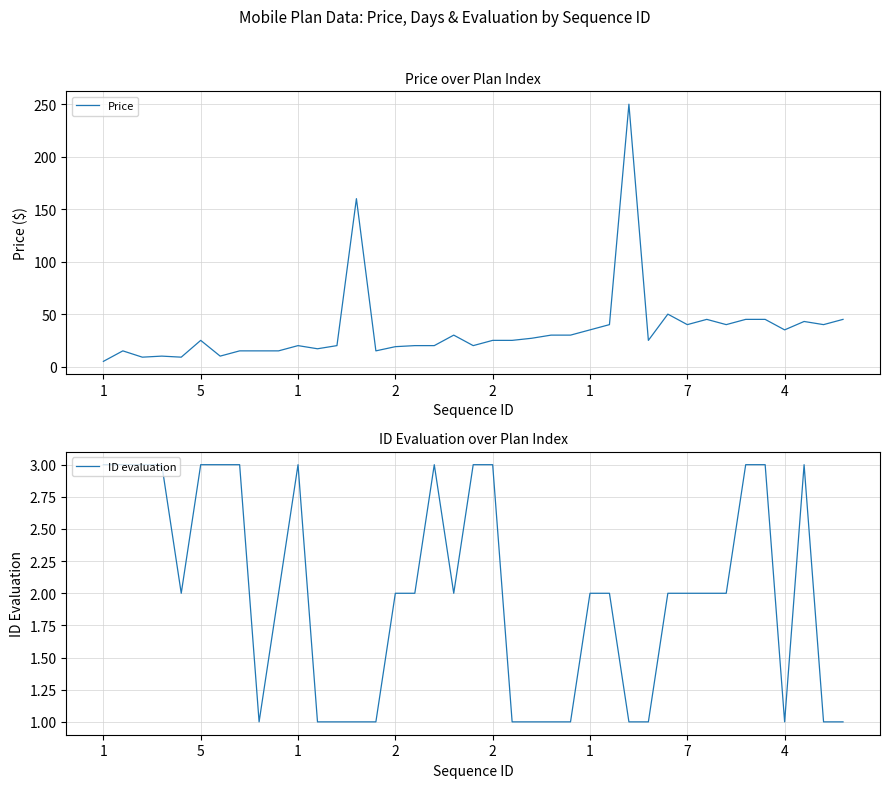

Reading left to right, extract all data points from this chart.

Price: 5.0	15.0	9.0	10.0	9.0	25.0	10.0	15.0	15.0	15.0	20.0	17.0	20.0	160.0	15.0	19.0	20.0	20.0	30.0	20.0	25.0	25.0	27.0	30.0	30.0	35.0	40.0	250.0	25.0	50.0	40.0	45.0	40.0	45.0	45.0	35.0	43.0	40.0	45.0
ID evaluation: 3.0	3.0	3.0	3.0	2.0	3.0	3.0	3.0	1.0	2.0	3.0	1.0	1.0	1.0	1.0	2.0	2.0	3.0	2.0	3.0	3.0	1.0	1.0	1.0	1.0	2.0	2.0	1.0	1.0	2.0	2.0	2.0	2.0	3.0	3.0	1.0	3.0	1.0	1.0